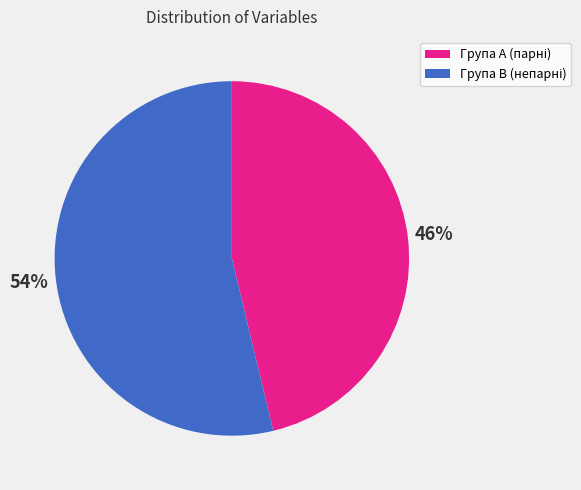

Does any single category account for the majority?

Yes